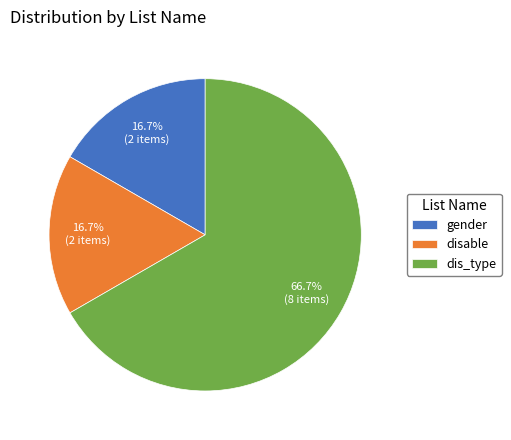

How many slices are in this pie chart?

3